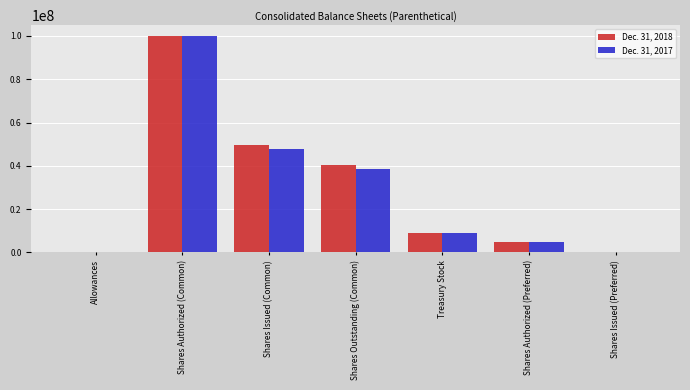

How many data points does each series have?

7